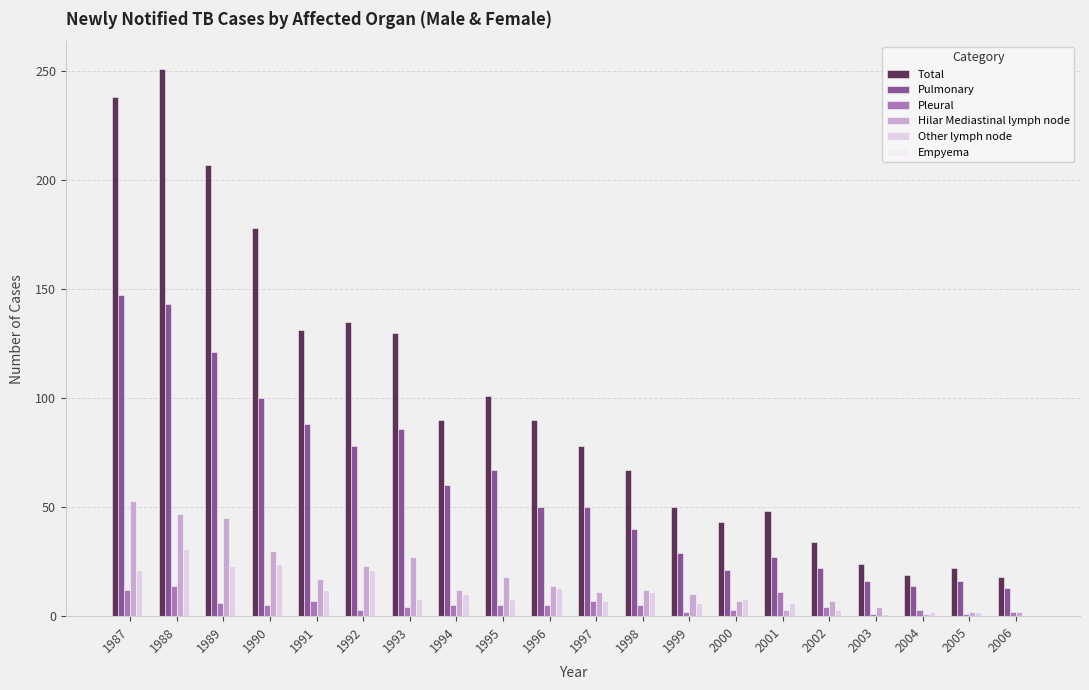

At which category does the chart reach its peak across all series?

1988